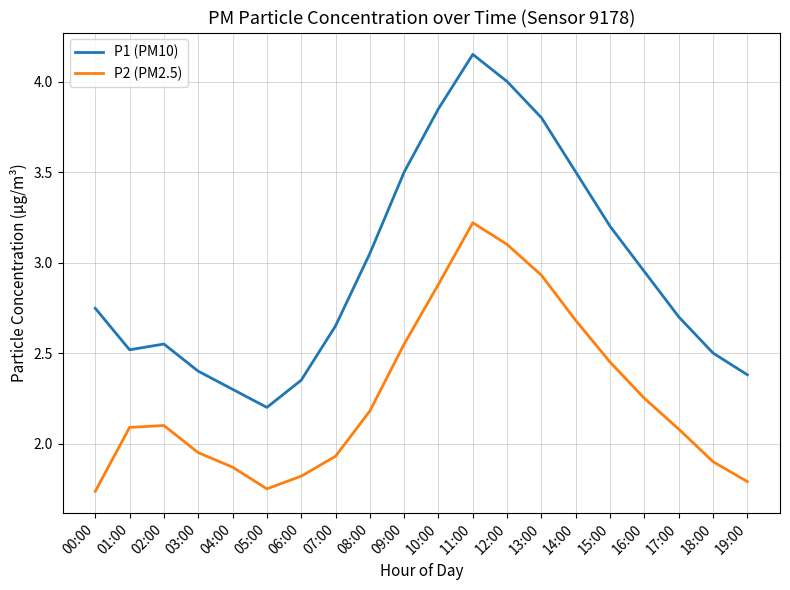

True or false: P1 (PM10) and P2 (PM2.5) cross at least once.

False